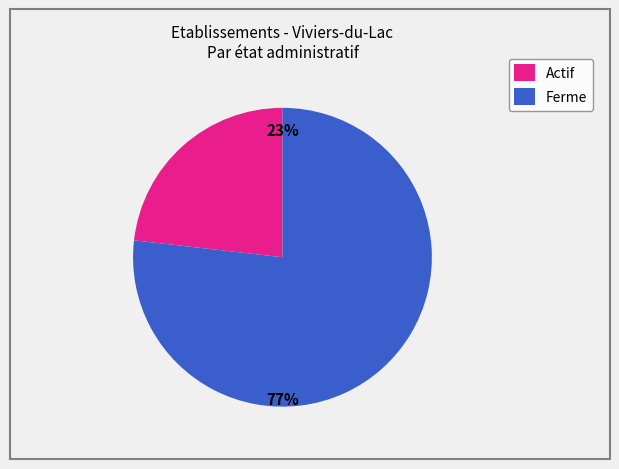

What percentage is the Actif slice, to the nearest percent?

23%